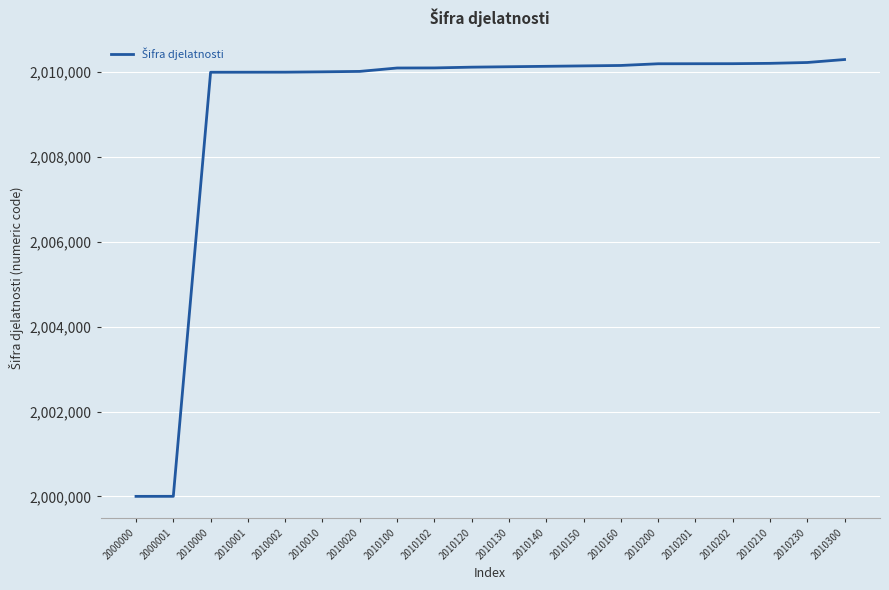

How many series are shown in this chart?

1